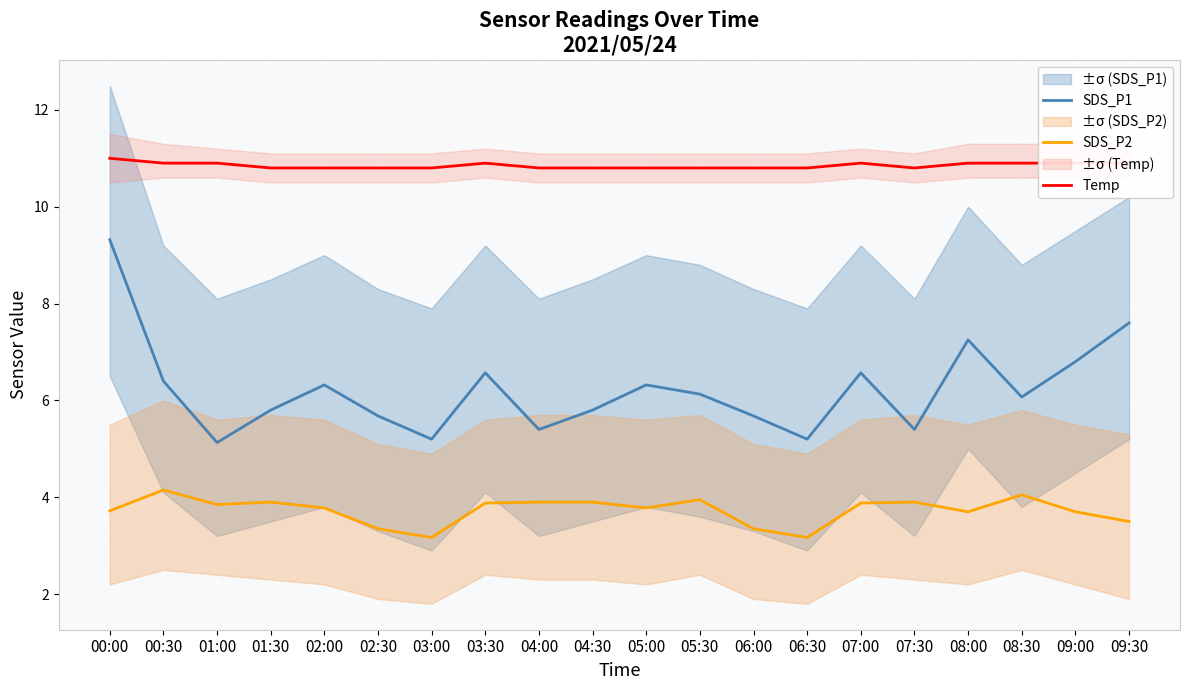

What is the total value across all series at 05:30?

20.9